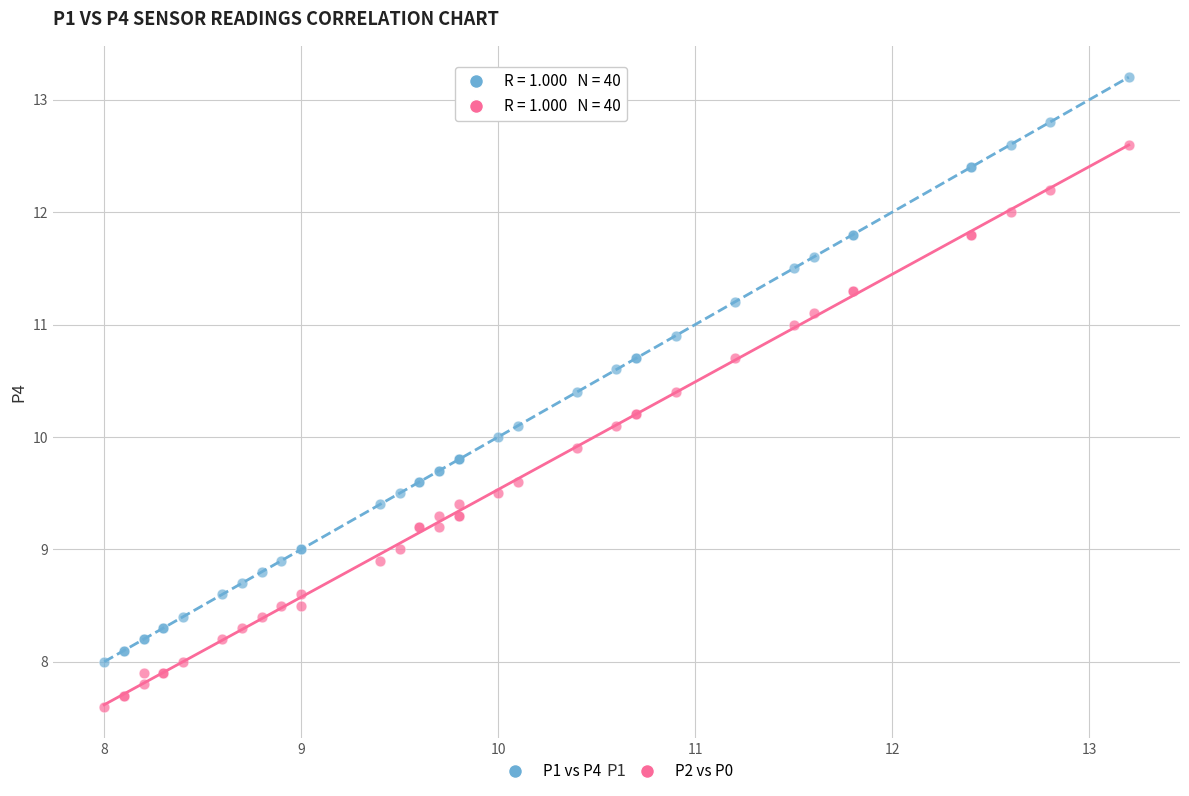

Which series contains the highest Y value?

P1 vs P4